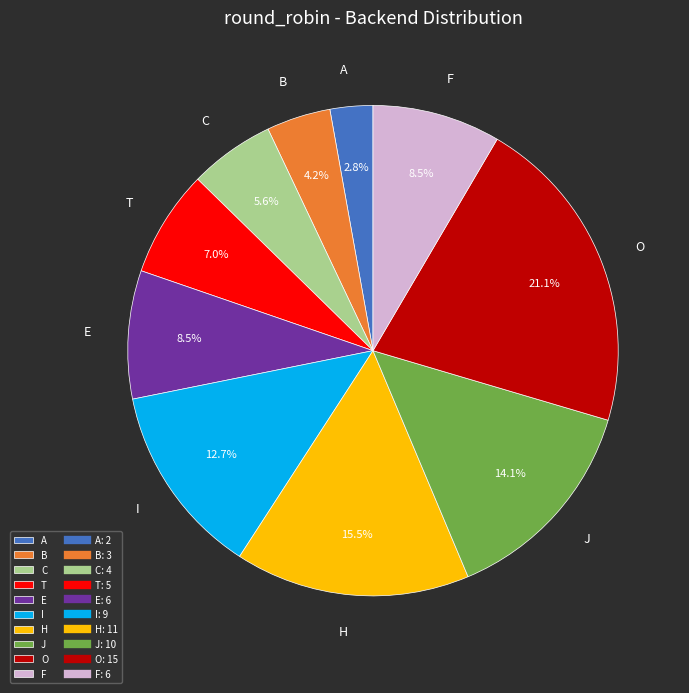

Which category has the smallest portion of the pie?

A